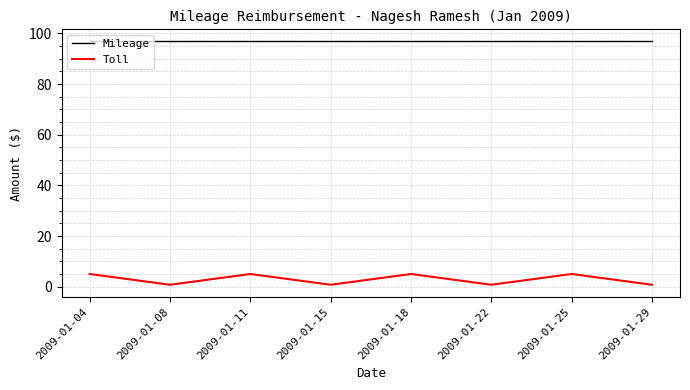

What value does the Toll series have at 2009-01-29?

0.8